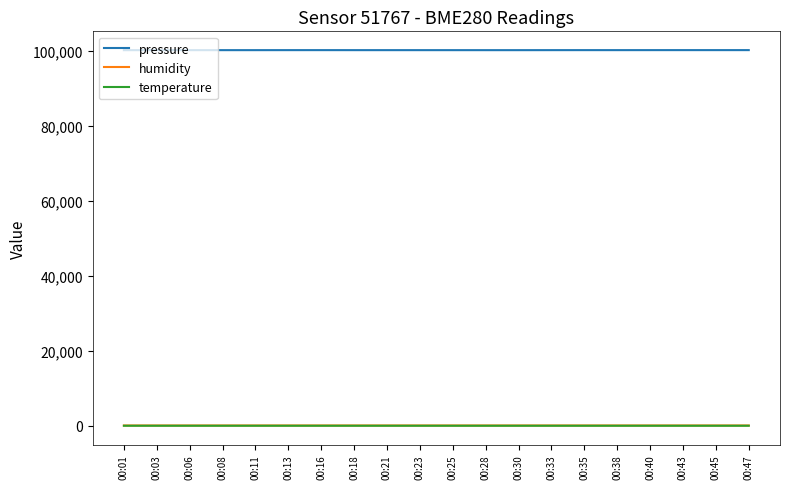

What is the minimum value for temperature?

11.6